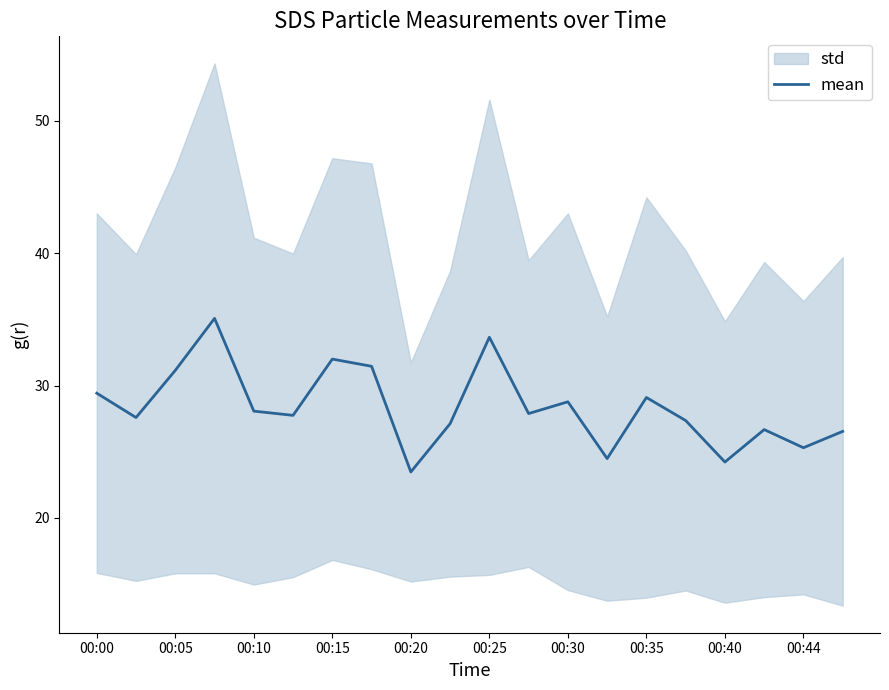

What is the highest value of the mean series?

35.1